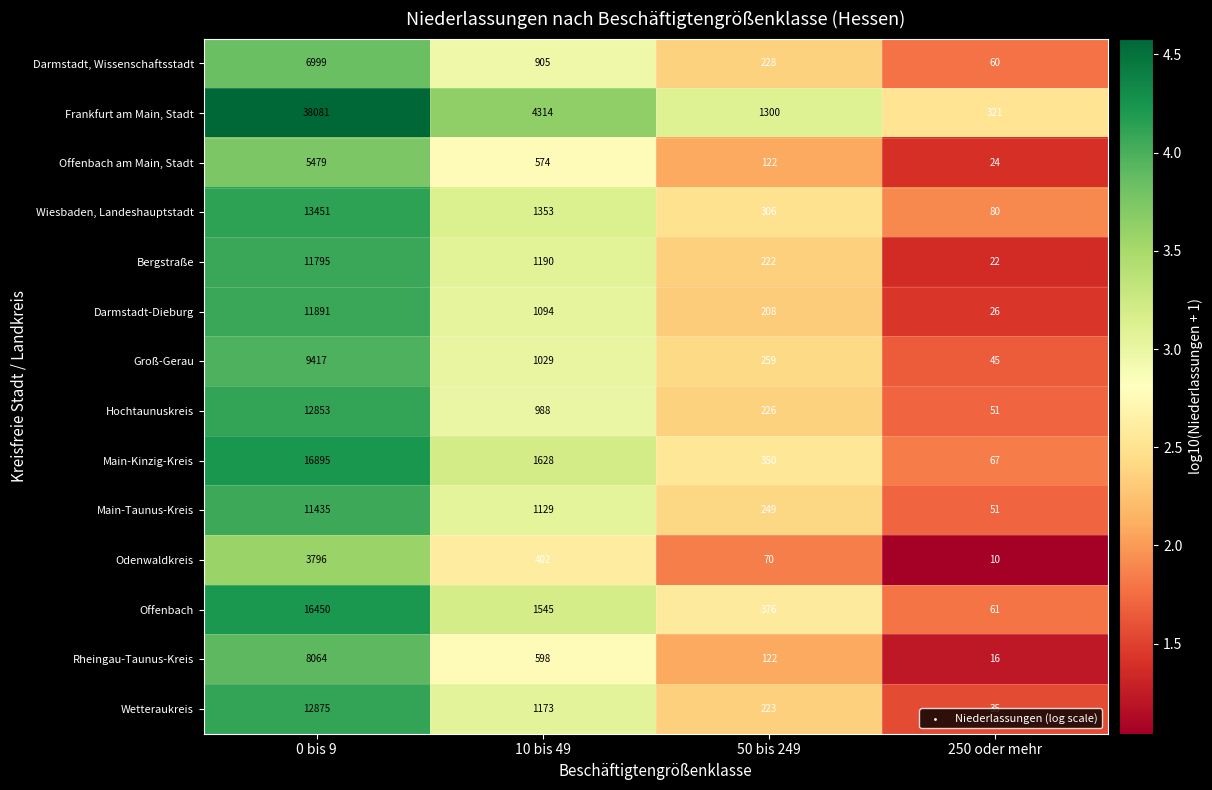

What is the difference between the maximum and minimum values in the Odenwaldkreis series?

3786